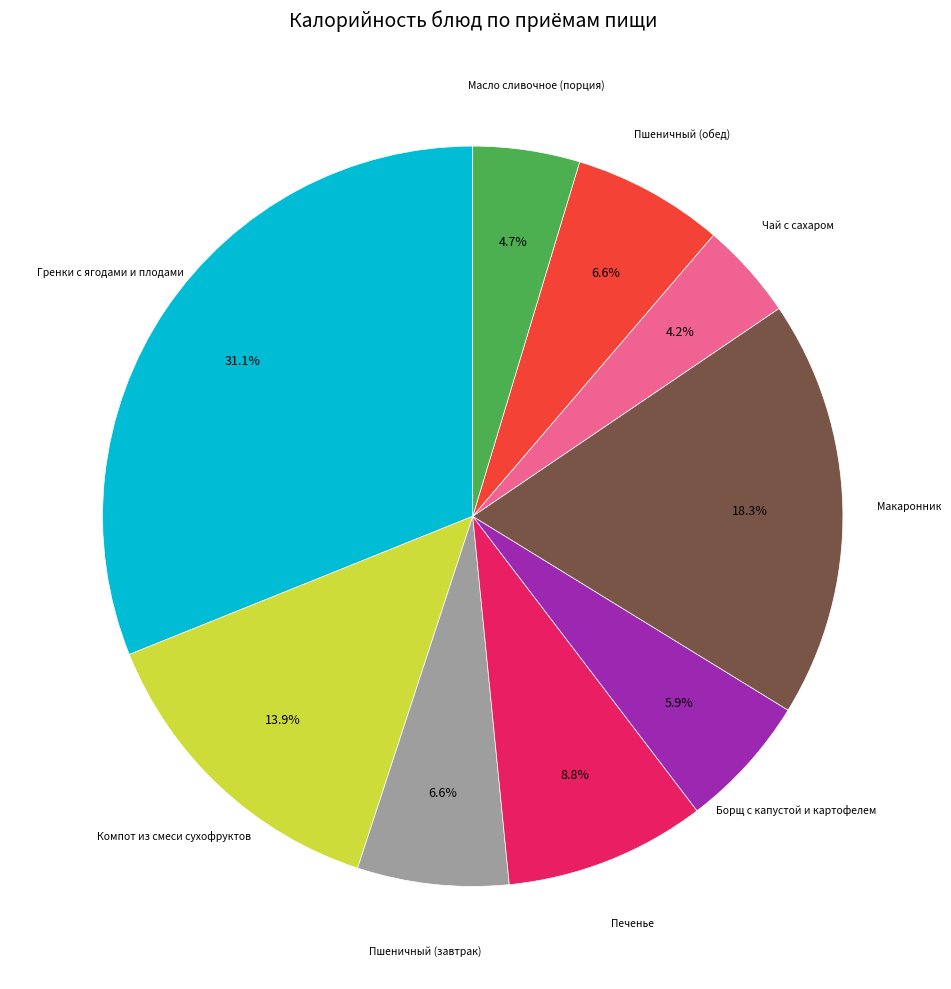

Is there any slice that represents more than half of the pie?

No